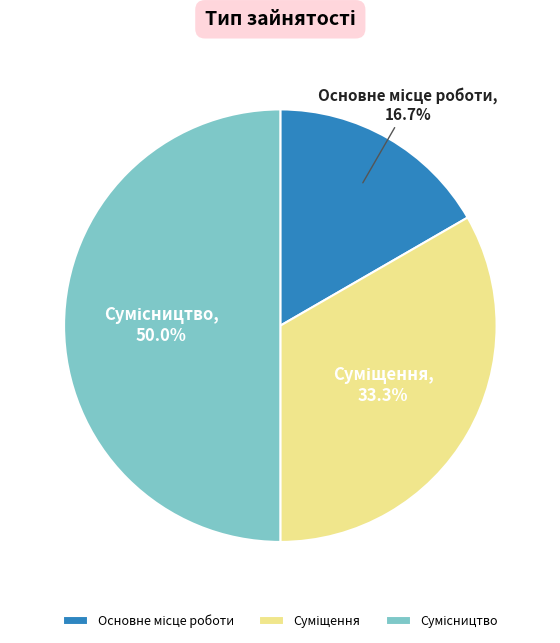

What percentage is the Сумісництво slice, to the nearest percent?

50%